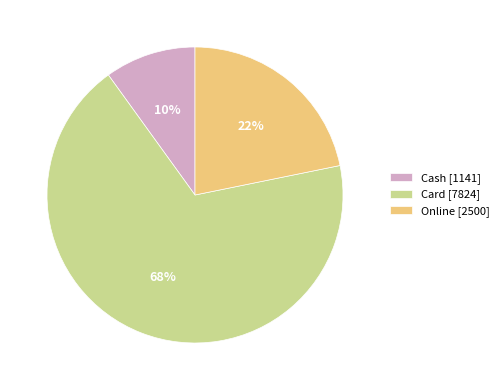

The Card slice represents 68% of the pie. True or false?

True